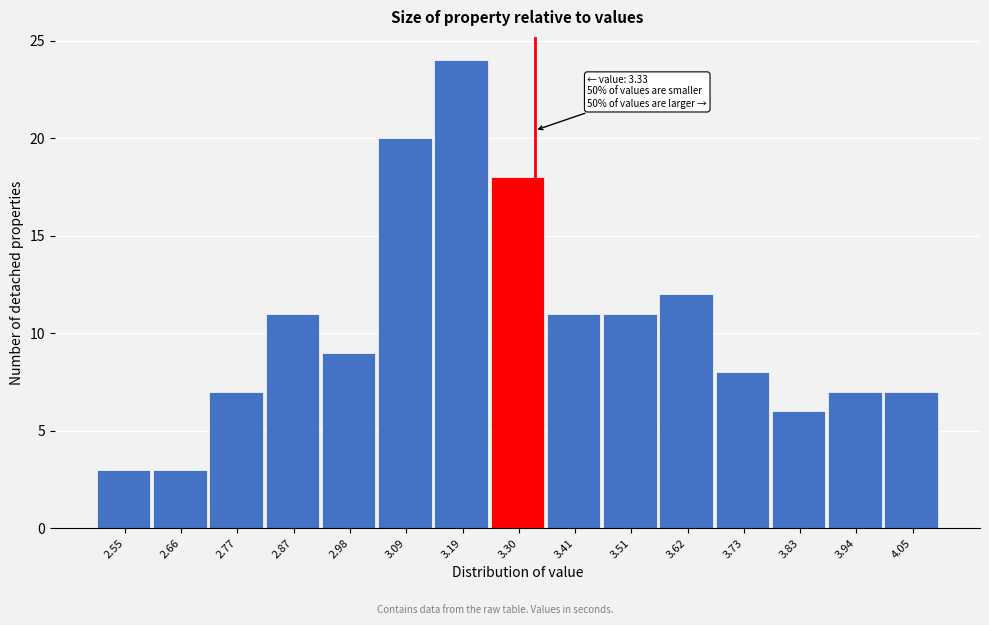

Over which range of the x-axis is the bar tallest?

3.14 to 3.24